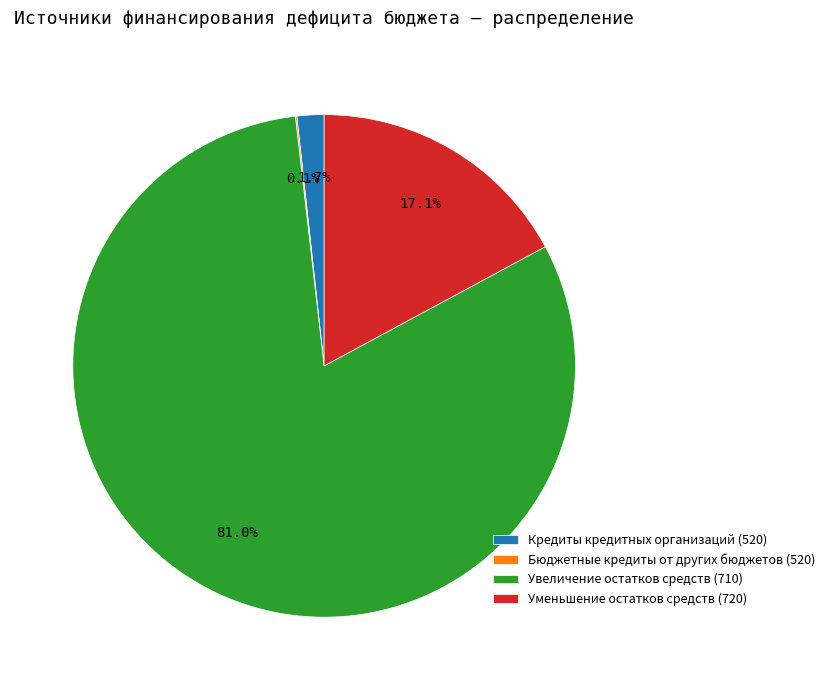

Is the sum of Увеличение остатков средств (710) and Кредиты кредитных организаций (520) greater than half?

Yes